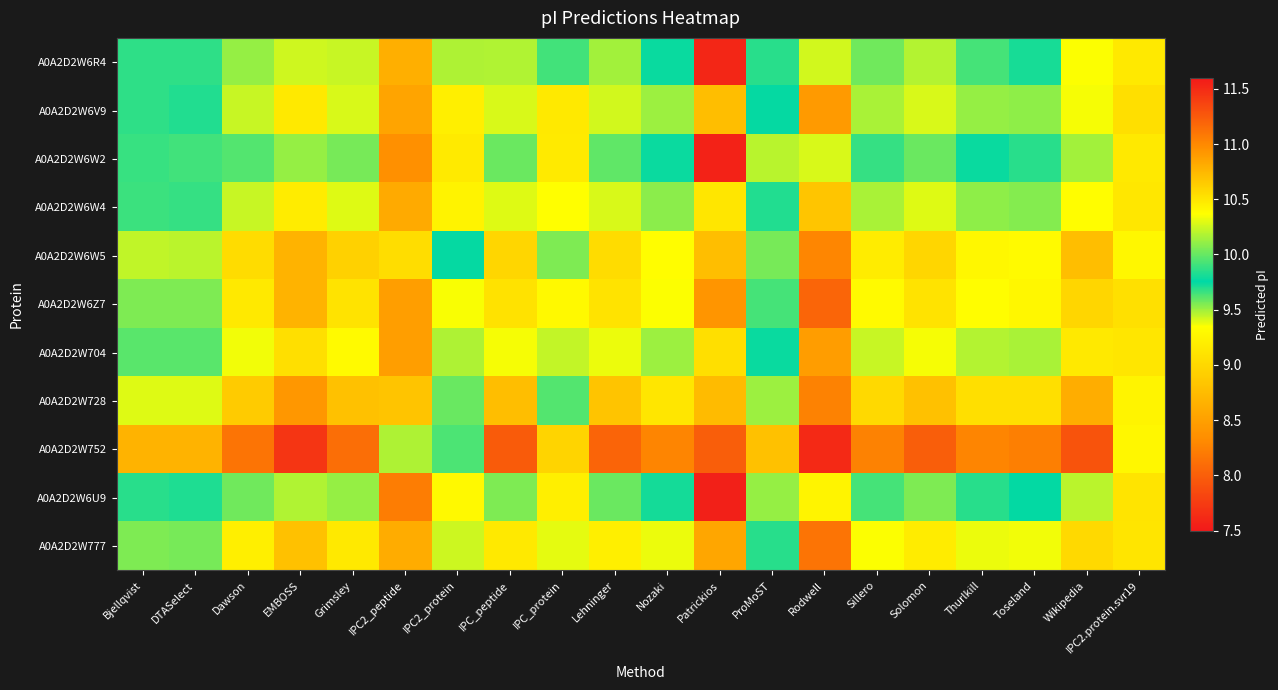

At IPC_peptide, list the series in order from smallest to largest.

A0A2D2W6W2, A0A2D2W6U9, A0A2D2W6R4, A0A2D2W6V9, A0A2D2W6W4, A0A2D2W704, A0A2D2W777, A0A2D2W6Z7, A0A2D2W6W5, A0A2D2W728, A0A2D2W752